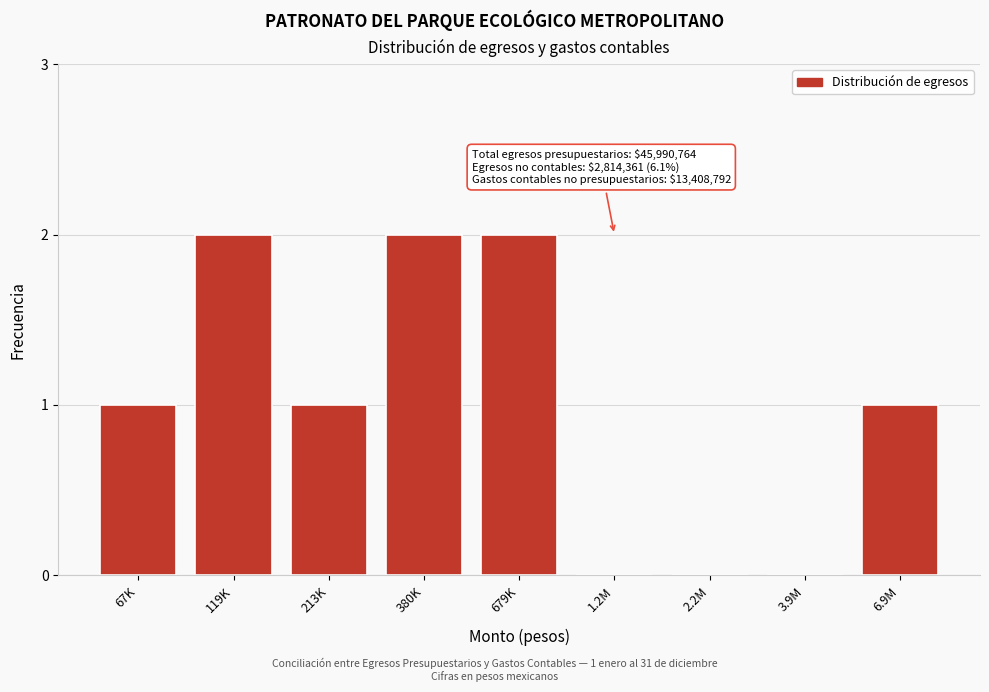

Reading left to right, transcribe all the data shown in this chart.

67K=1	119K=2	213K=1	380K=2	679K=2	1.2M=0	2.2M=0	3.9M=0	6.9M=1